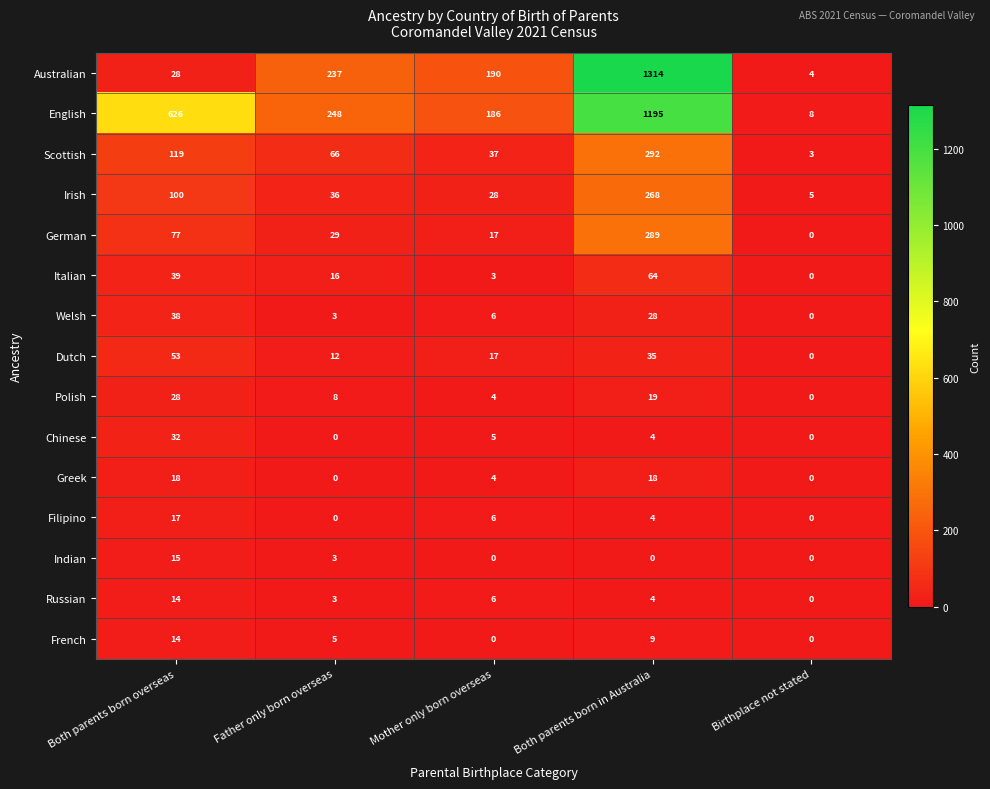

What is the greatest value displayed?

1314